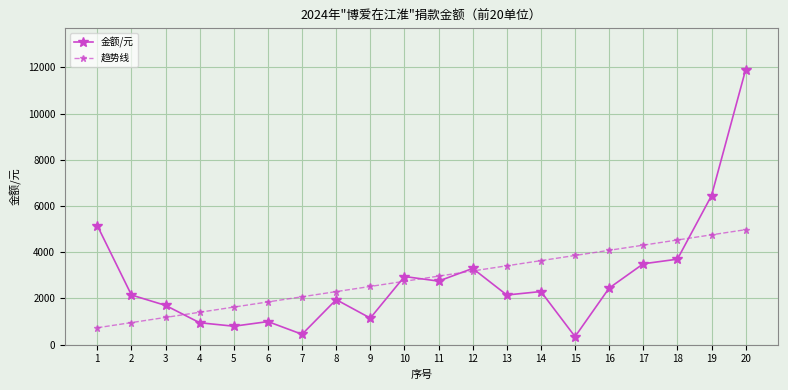

The value of 趋势线 at 16 is 4083.2. True or false?

True